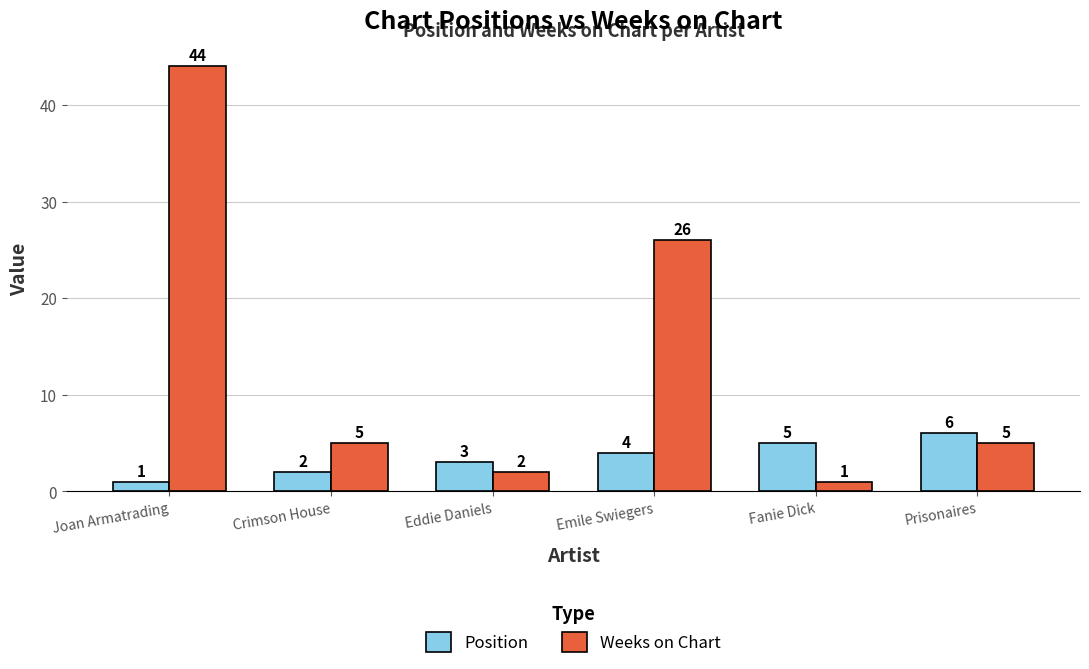

What is the difference between the second highest and minimum values in the Weeks on Chart series?

25